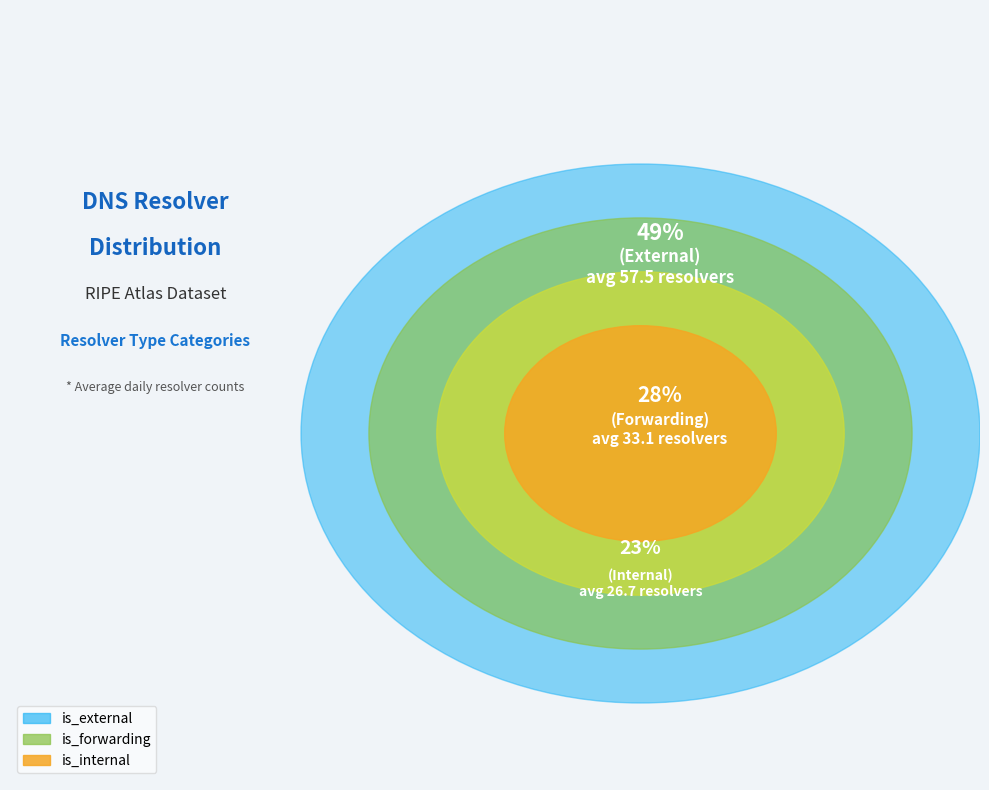

At 18, list the series in order from largest to smallest.

is_external, is_forwarding, is_internal